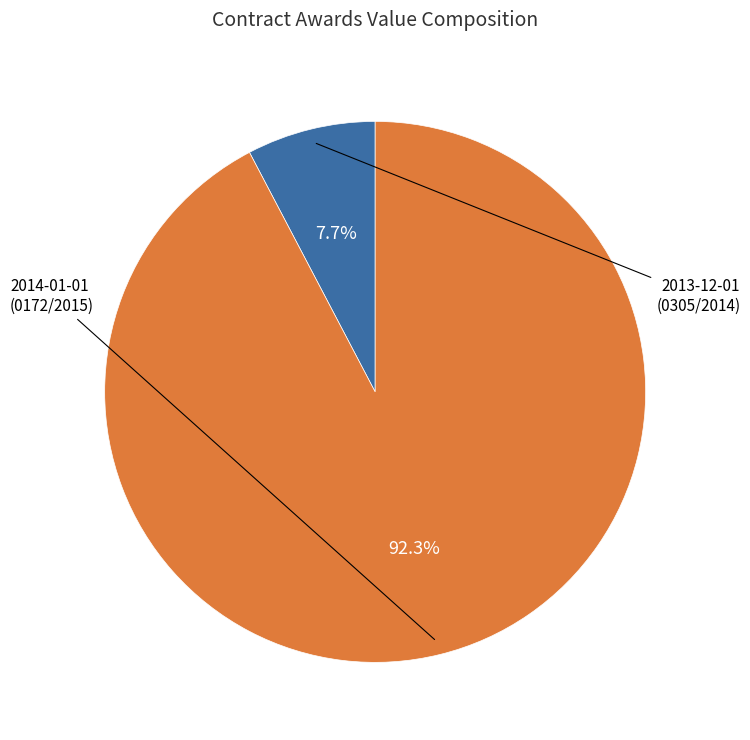

What is the largest slice in the pie chart?

2014-01-01 (0172/2015)